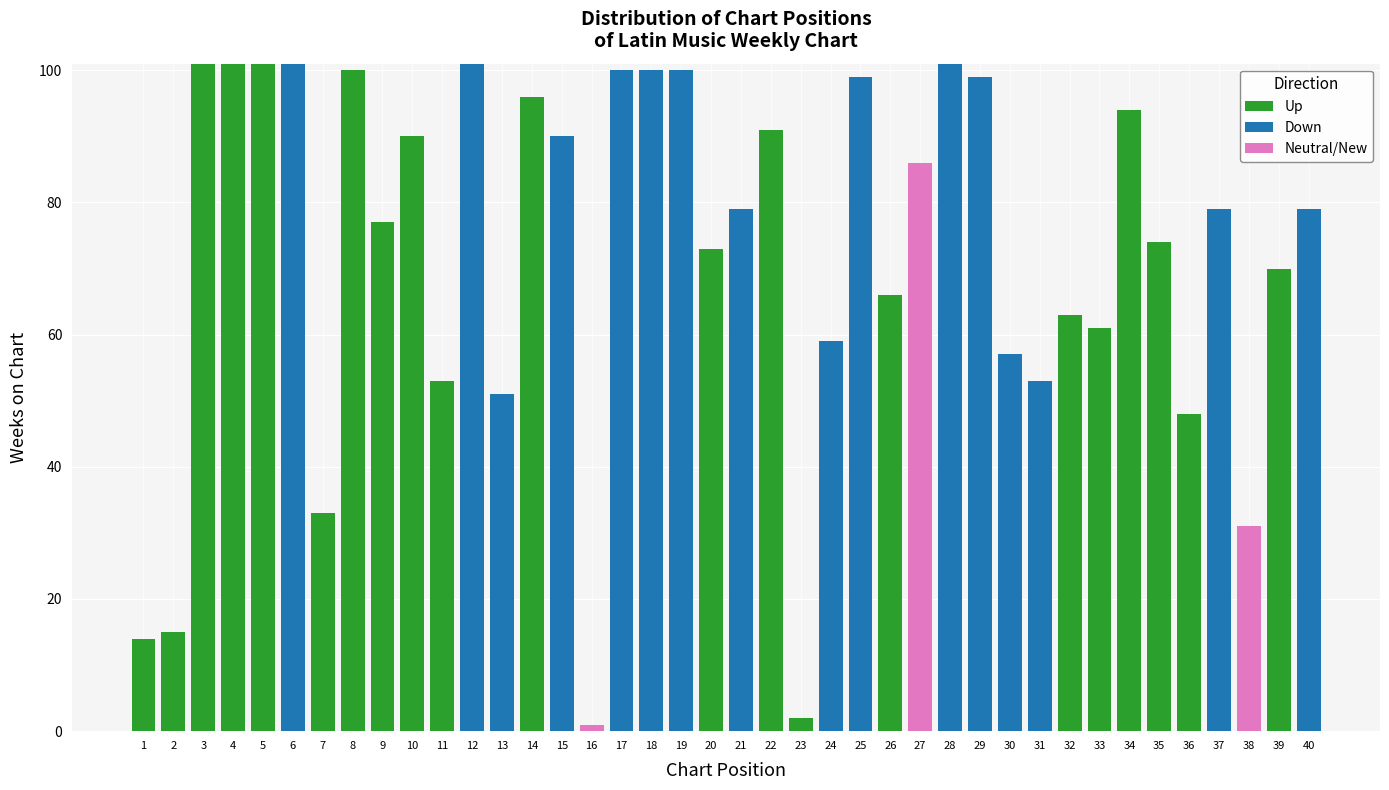

What is the total value across all series at 20?

73